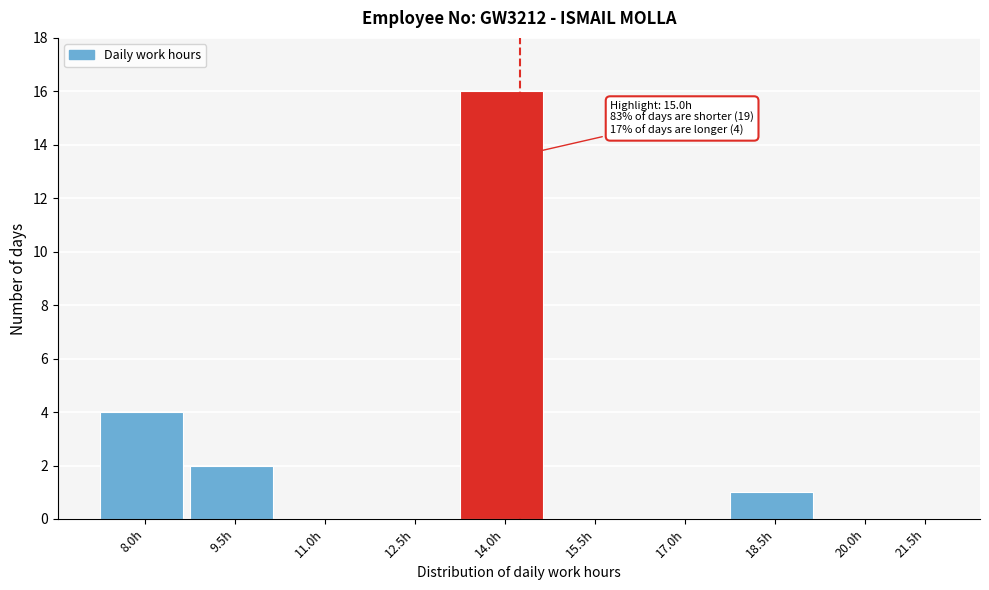

Reading left to right, what are all the values shown in this chart?

8.0h=4	9.5h=2	11.0h=0	12.5h=0	14.0h=16	15.5h=0	17.0h=0	18.5h=1	20.0h=0	21.5h=0